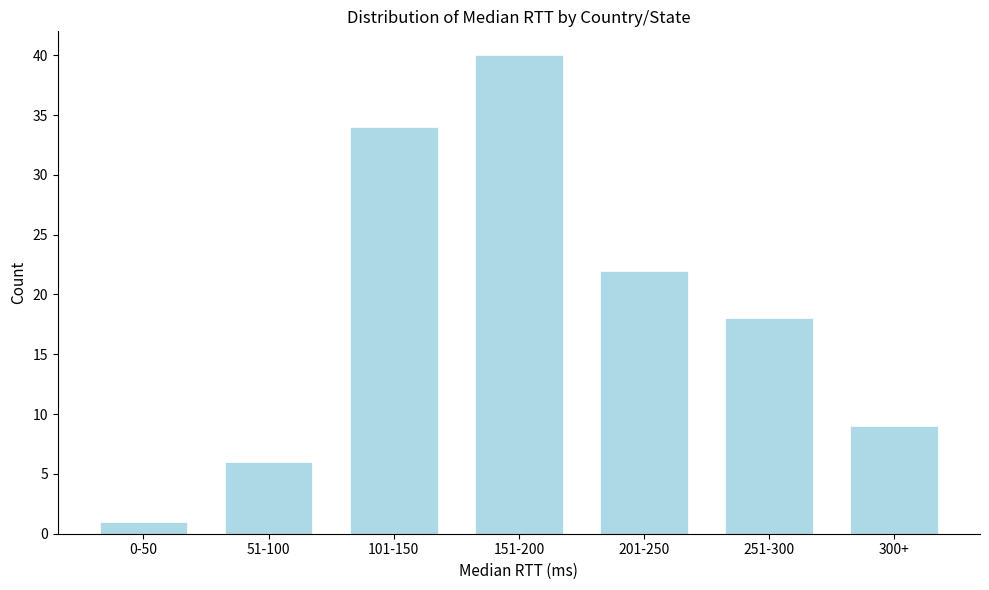

Reading left to right, what are all the values shown in this chart?

1	6	34	40	22	18	9